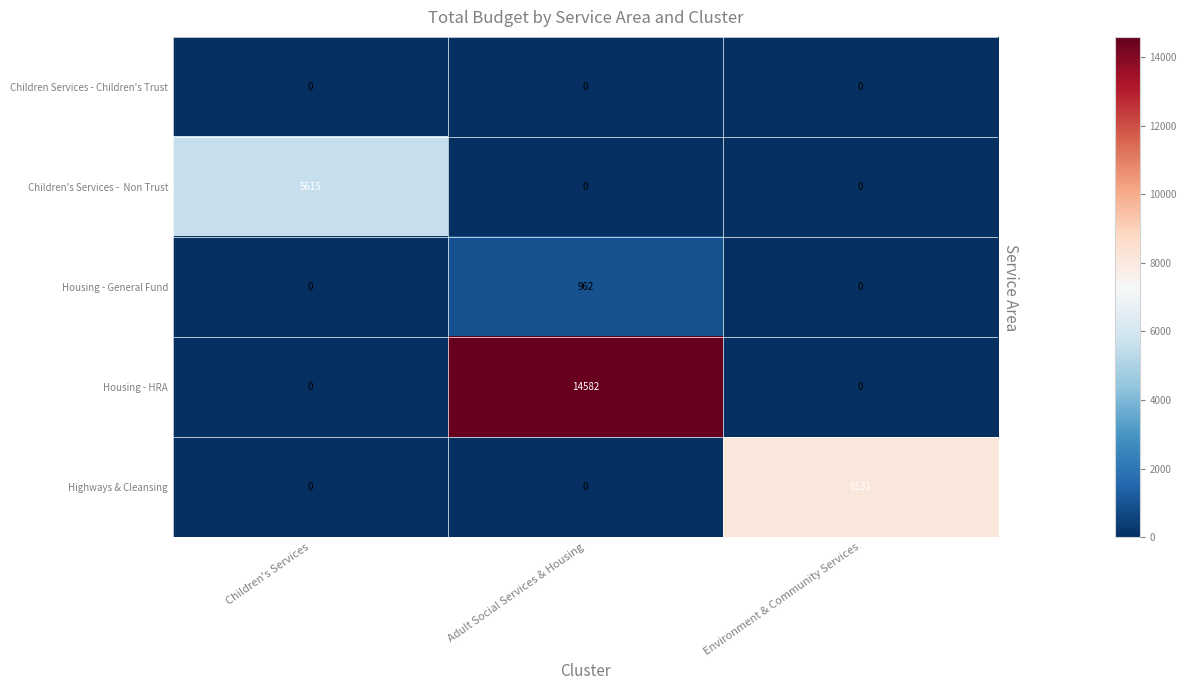

What is the sum of the Housing - HRA values at Adult Social Services & Housing and Children's Services?

14582